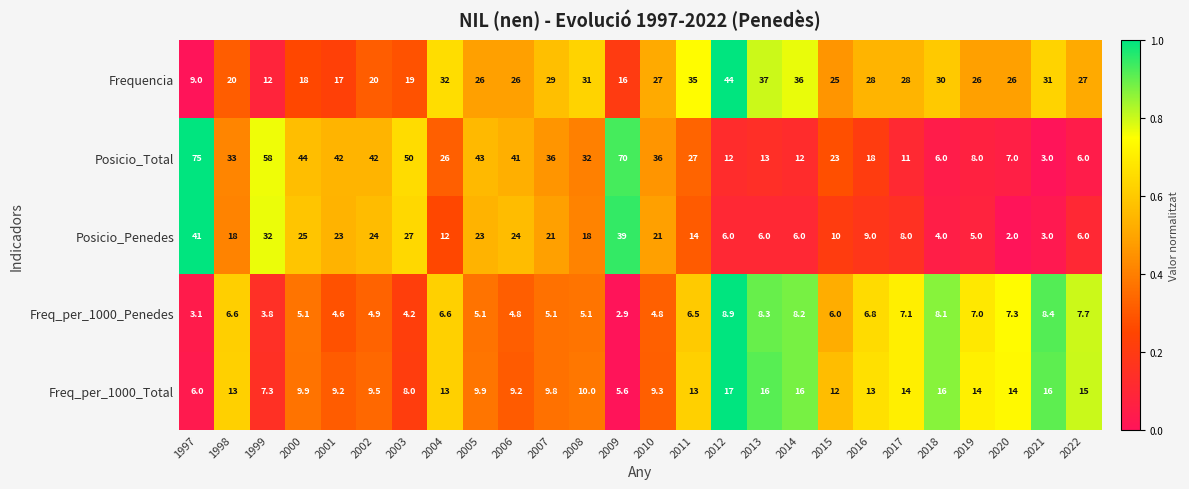

List the series in order of their peak value, lowest first.

Freq_per_1000_Penedes, Freq_per_1000_Total, Posicio_Penedes, Frequencia, Posicio_Total